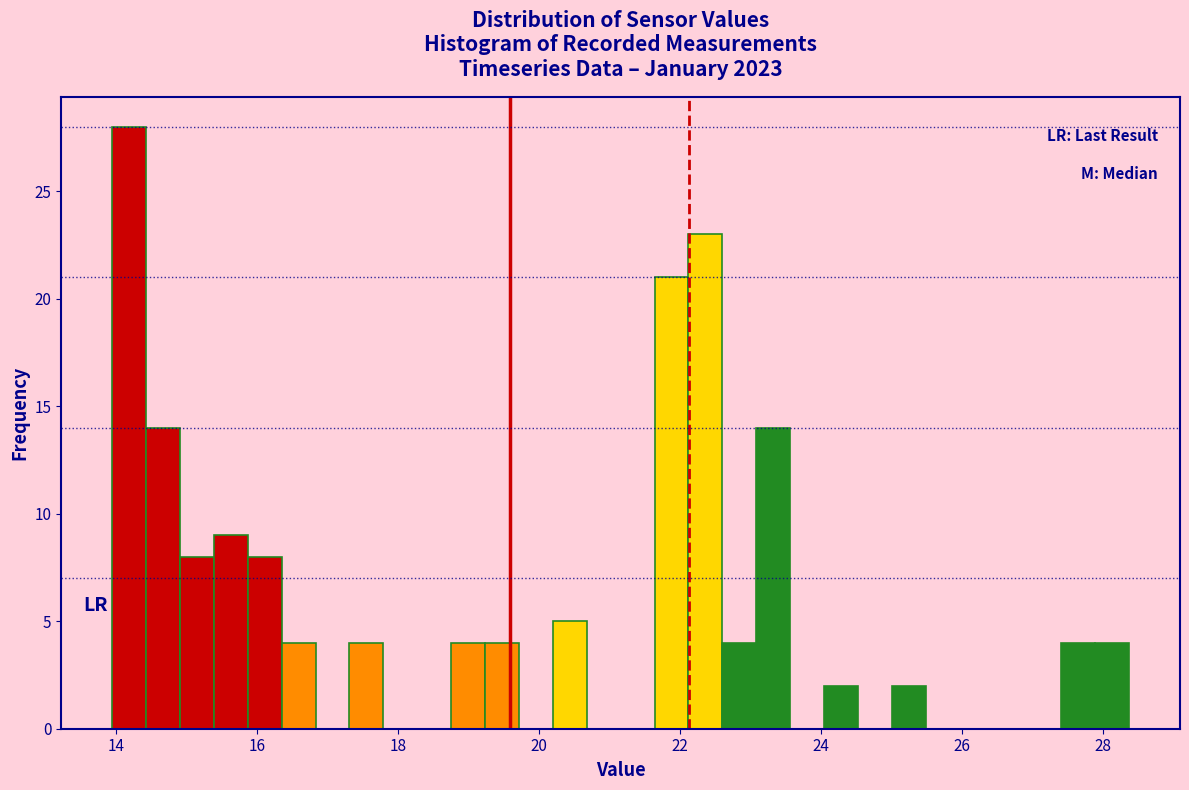

Read against the x-axis, roughly where is the centre of the tallest bar?

14.2